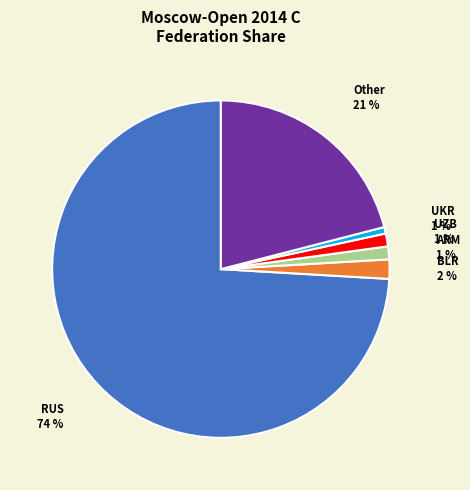

How many segments does this pie chart have?

6